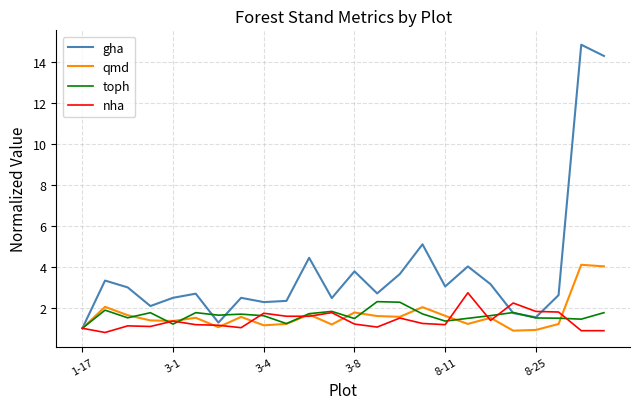

True or false: gha and toph cross at least once.

True